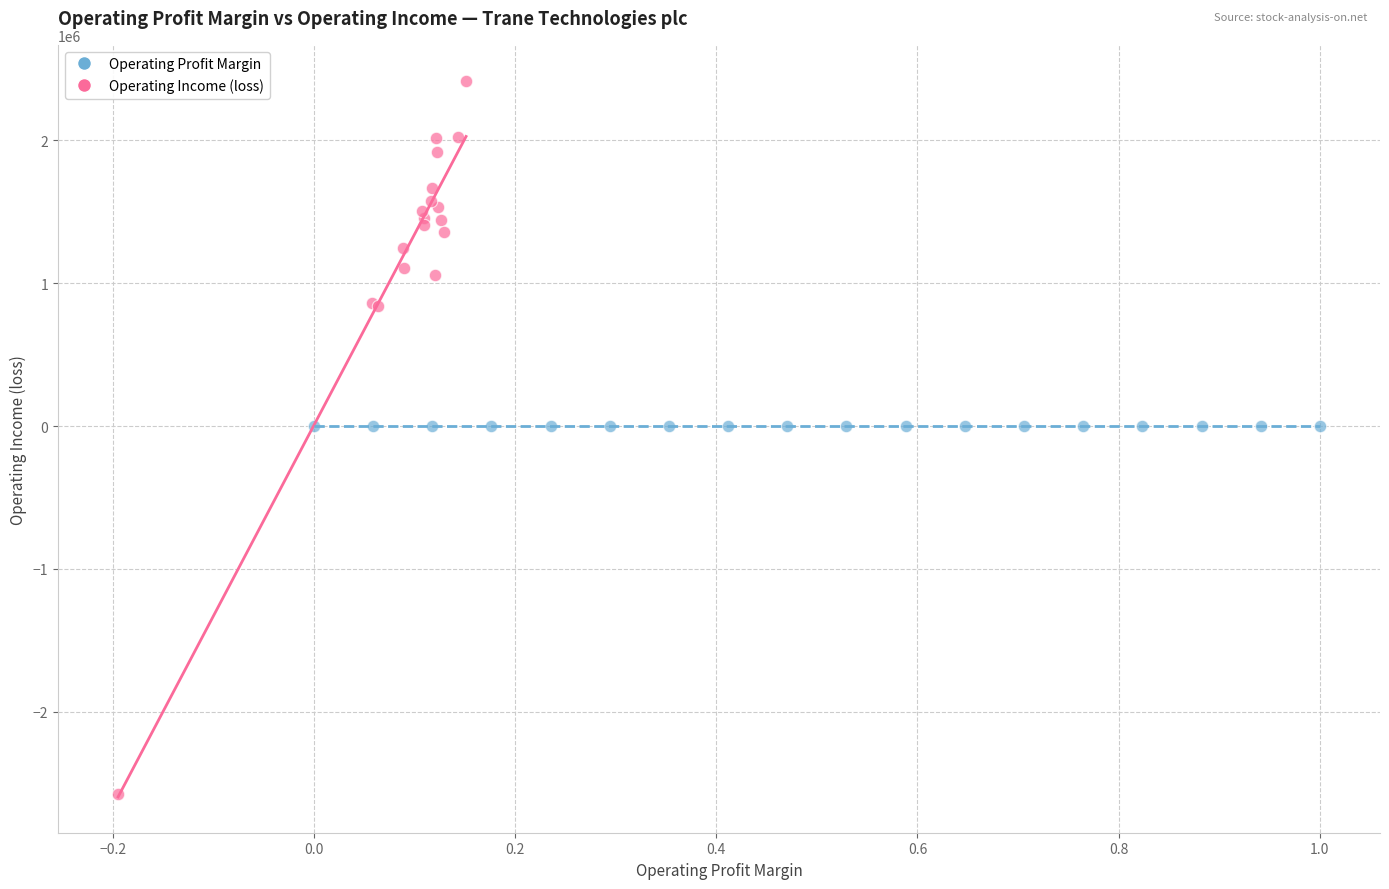

Which series contains the highest Y value?

Operating Income (loss)